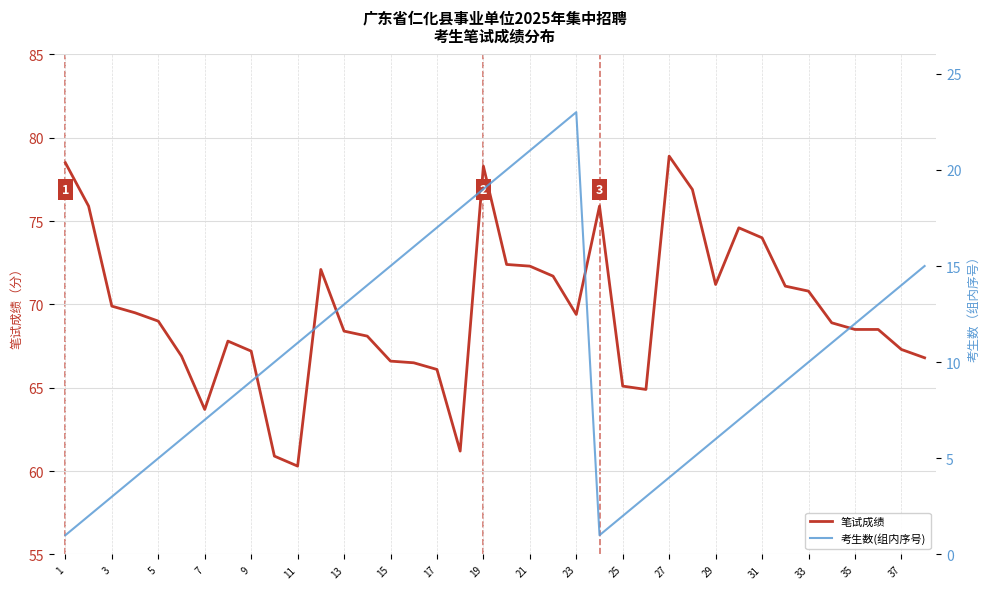

Which series has the largest total across all categories?

笔试成绩